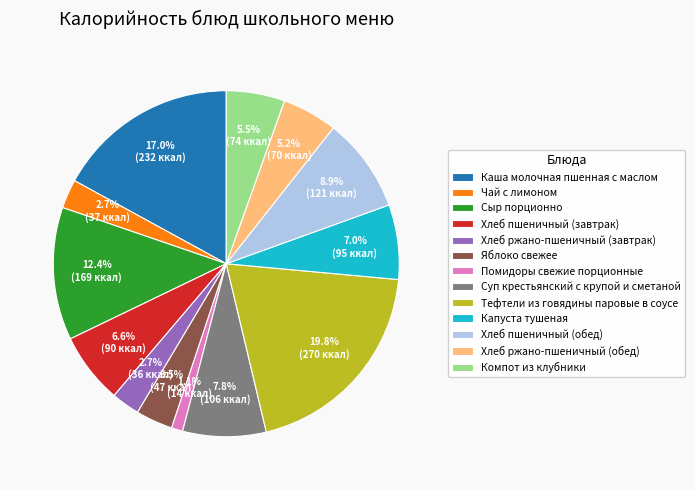

To the nearest percent, what is the average slice percentage?

8%